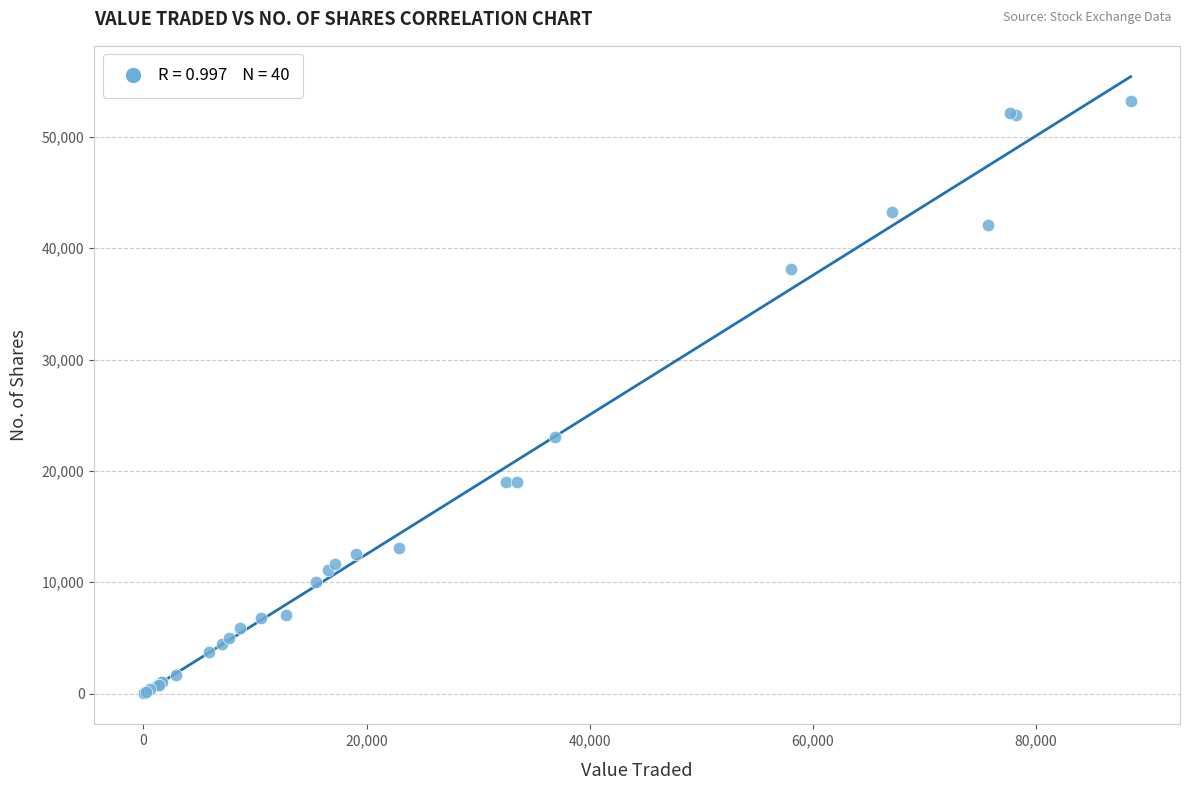

What Y value in the scatter plot is closest to 26622?

23050